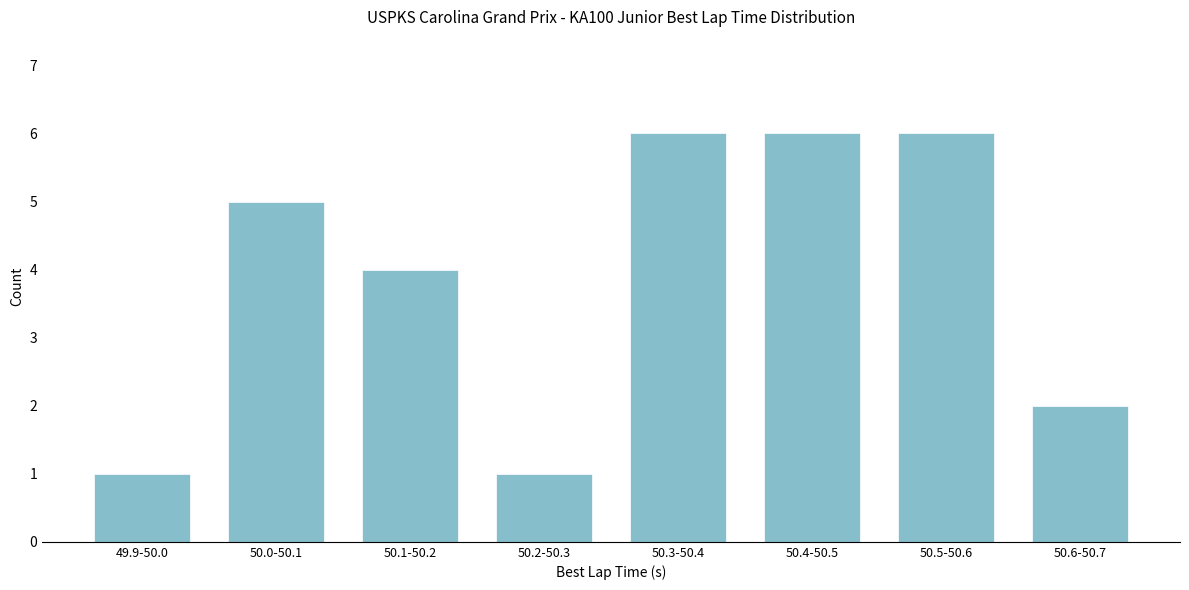

Reading right to left, transcribe all the data shown in this chart.

2	6	6	6	1	4	5	1